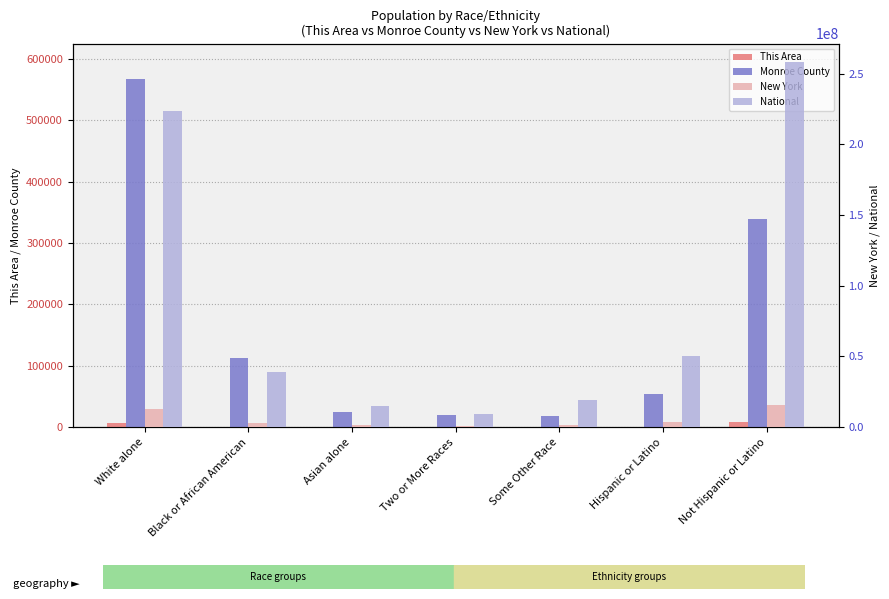

Which category has the highest value in the This Area series?

Not Hispanic or Latino